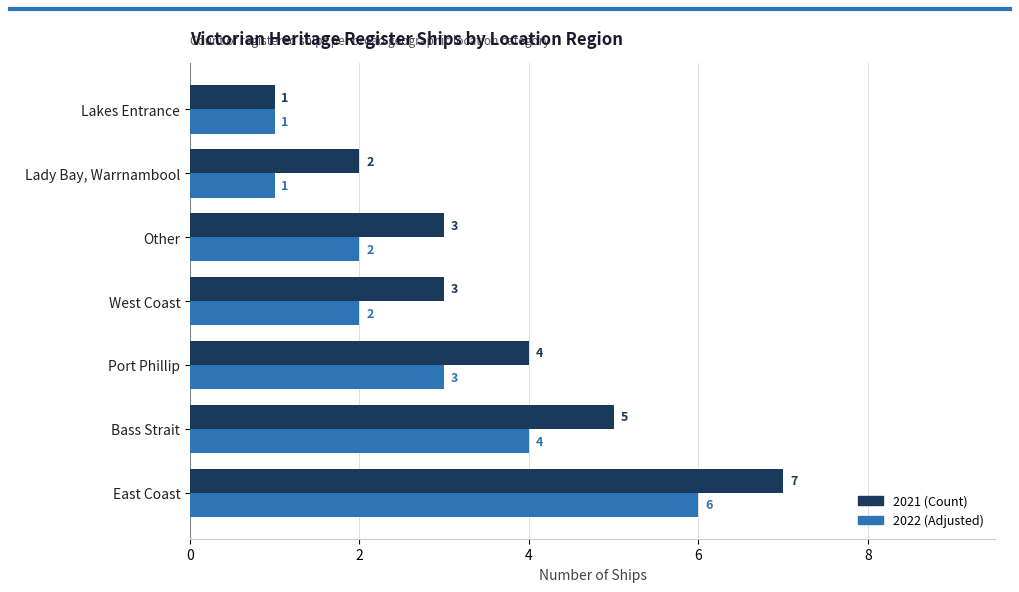

Which series has the largest range (max minus min)?

2021 (Count)